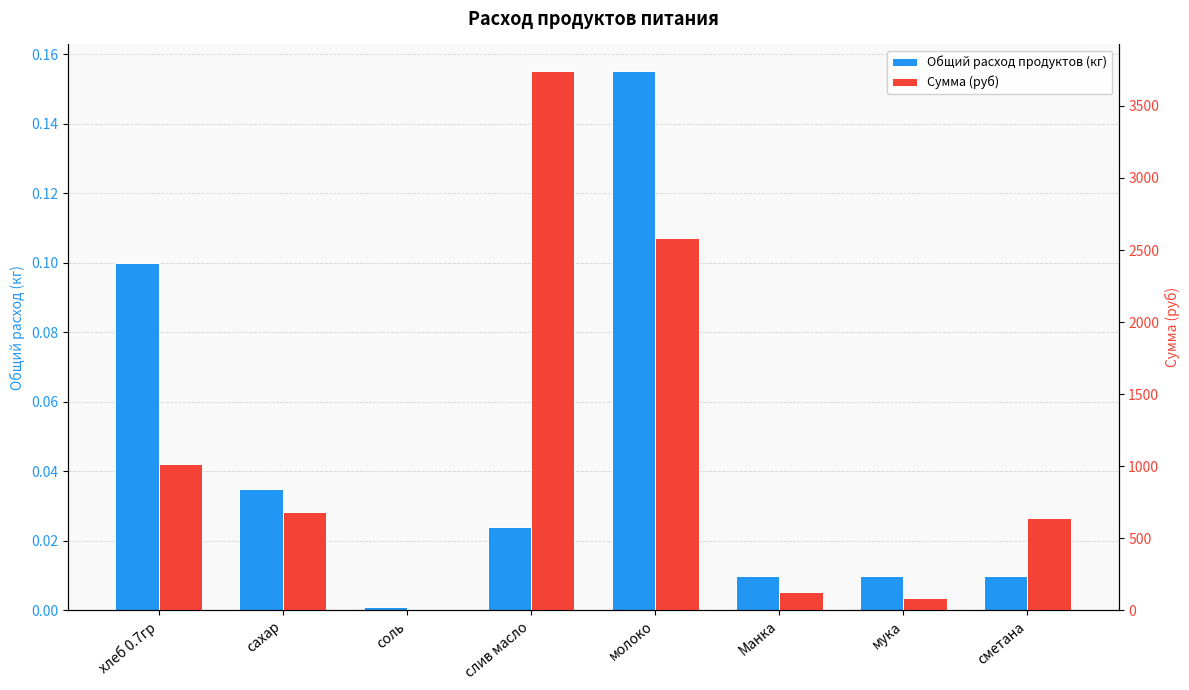

Reading left to right, list all the values displayed in this chart.

Общий расход продуктов (кг): 0.1	0.0	0.0	0.0	0.2	0.0	0.0	0.0
Сумма (руб): 1014.2	683.4	4.3	3739.3	2586.2	124.2	85.2	639.0